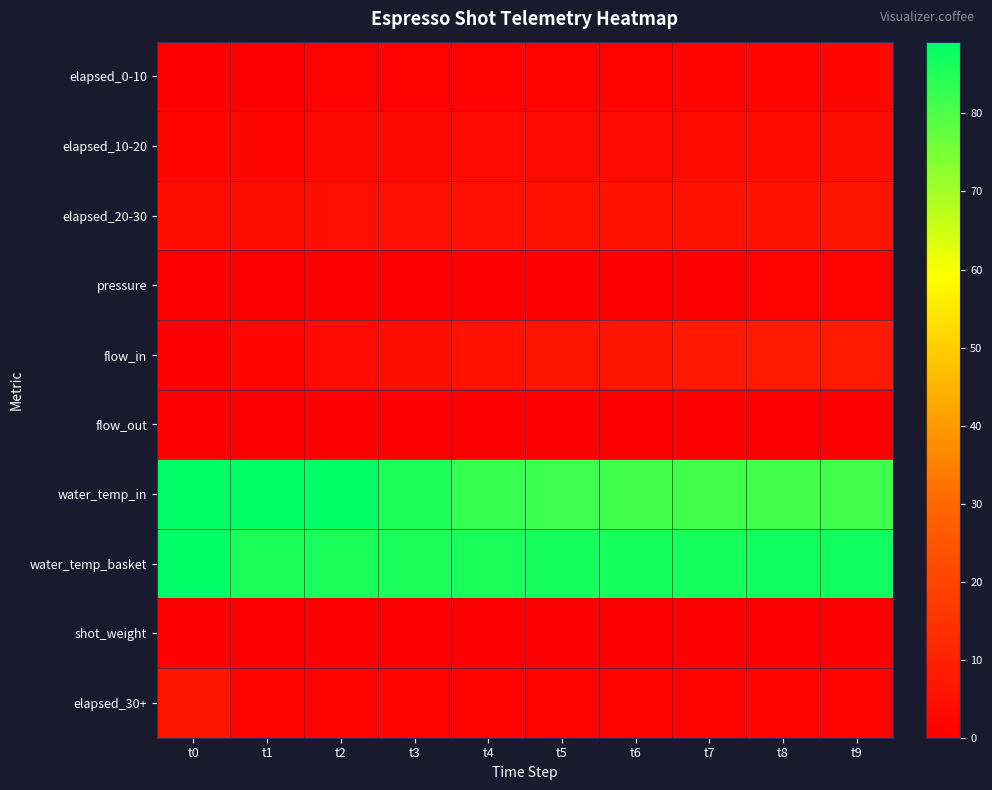

Which series changed the most between t2 and t5?

water_temp_in